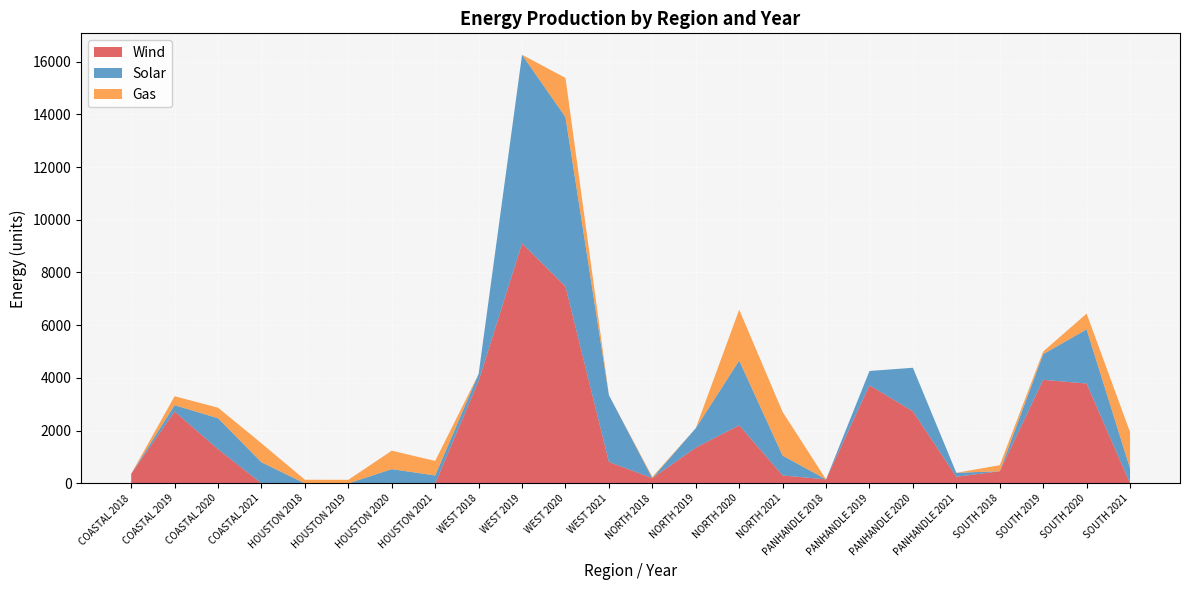

Reading right to left, what are all the values shown in this chart?

Wind: SOUTH 2021=0.0	SOUTH 2020=3787.3	SOUTH 2019=3929.1	SOUTH 2018=460.5	PANHANDLE 2021=250.7	PANHANDLE 2020=2732.2	PANHANDLE 2019=3722.0	PANHANDLE 2018=152.5	NORTH 2021=300.0	NORTH 2020=2203.2	NORTH 2019=1355.0	NORTH 2018=200.0	WEST 2021=812.2	WEST 2020=7471.1	WEST 2019=9106.4	WEST 2018=3882.9	HOUSTON 2021=0.0	HOUSTON 2020=0.0	HOUSTON 2019=0.0	HOUSTON 2018=0.0	COASTAL 2021=0.0	COASTAL 2020=1297.7	COASTAL 2019=2725.5	COASTAL 2018=363.9
Solar: SOUTH 2021=570.0	SOUTH 2020=2055.0	SOUTH 2019=975.0	SOUTH 2018=0.0	PANHANDLE 2021=150.0	PANHANDLE 2020=1653.6	PANHANDLE 2019=541.8	PANHANDLE 2018=0.0	NORTH 2021=752.9	NORTH 2020=2456.7	NORTH 2019=737.9	NORTH 2018=0.0	WEST 2021=2536.5	WEST 2020=6425.1	WEST 2019=7153.8	WEST 2018=269.4	HOUSTON 2021=300.0	HOUSTON 2020=540.0	HOUSTON 2019=0.0	HOUSTON 2018=0.0	COASTAL 2021=800.0	COASTAL 2020=1173.9	COASTAL 2019=240.0	COASTAL 2018=0.0
Gas: SOUTH 2021=1374.6	SOUTH 2020=597.8	SOUTH 2019=100.0	SOUTH 2018=230.0	PANHANDLE 2021=0.0	PANHANDLE 2020=0.0	PANHANDLE 2019=0.0	PANHANDLE 2018=0.0	NORTH 2021=1657.5	NORTH 2020=1931.0	NORTH 2019=0.0	NORTH 2018=45.0	WEST 2021=0.0	WEST 2020=1485.8	WEST 2019=0.0	WEST 2018=0.0	HOUSTON 2021=552.2	HOUSTON 2020=700.0	HOUSTON 2019=135.6	HOUSTON 2018=138.0	COASTAL 2021=720.6	COASTAL 2020=400.0	COASTAL 2019=341.0	COASTAL 2018=0.0